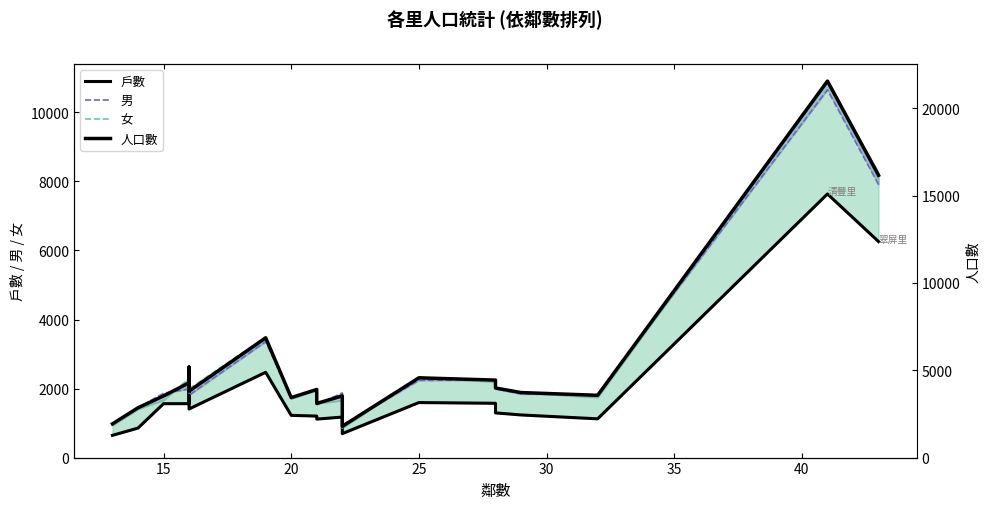

Reading left to right, transcribe all the data shown in this chart.

戶數: 644	855	1561	1562	2180	1408	2471	1223	1202	1115	1173	694	1594	1573	1295	1235	1123	7637	6258
男: 995	1445	1864	1987	2563	1807	3360	1724	1952	1537	1873	934	2236	2243	1990	1841	1821	10655	7908
女: 934	1405	1664	2294	2615	1993	3495	1709	1948	1564	1656	855	2330	2192	1994	1881	1743	10894	8248
人口數: 1929	2850	3528	4281	5178	3800	6855	3433	3900	3101	3529	1789	4566	4435	3984	3722	3564	21549	16156